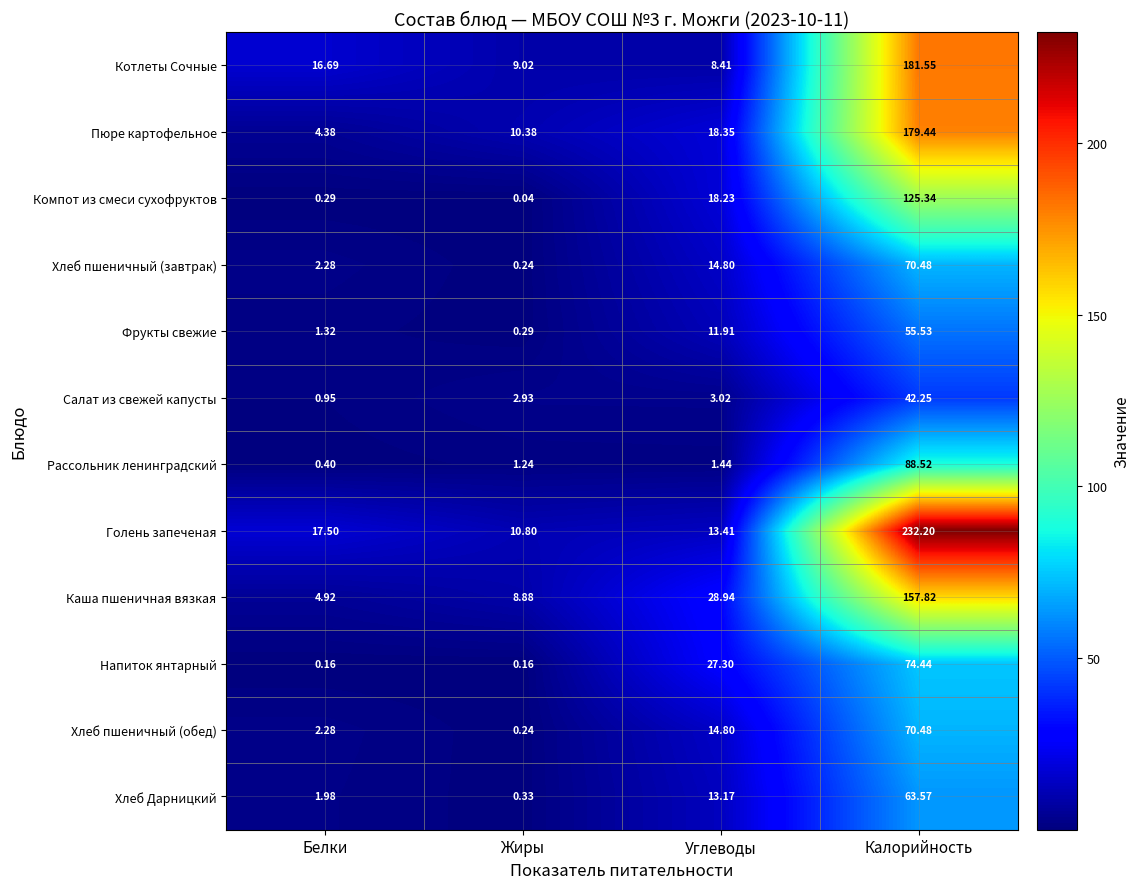

Which series has the widest spread of values?

Голень запеченая